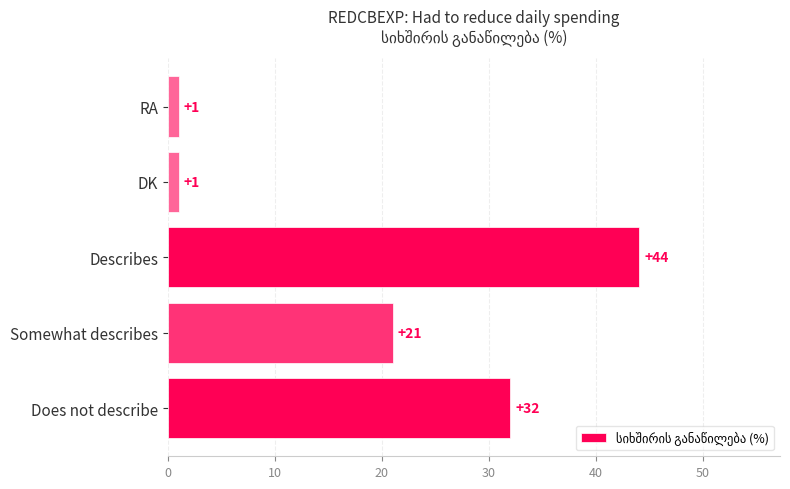

How many bars are there in total?

5